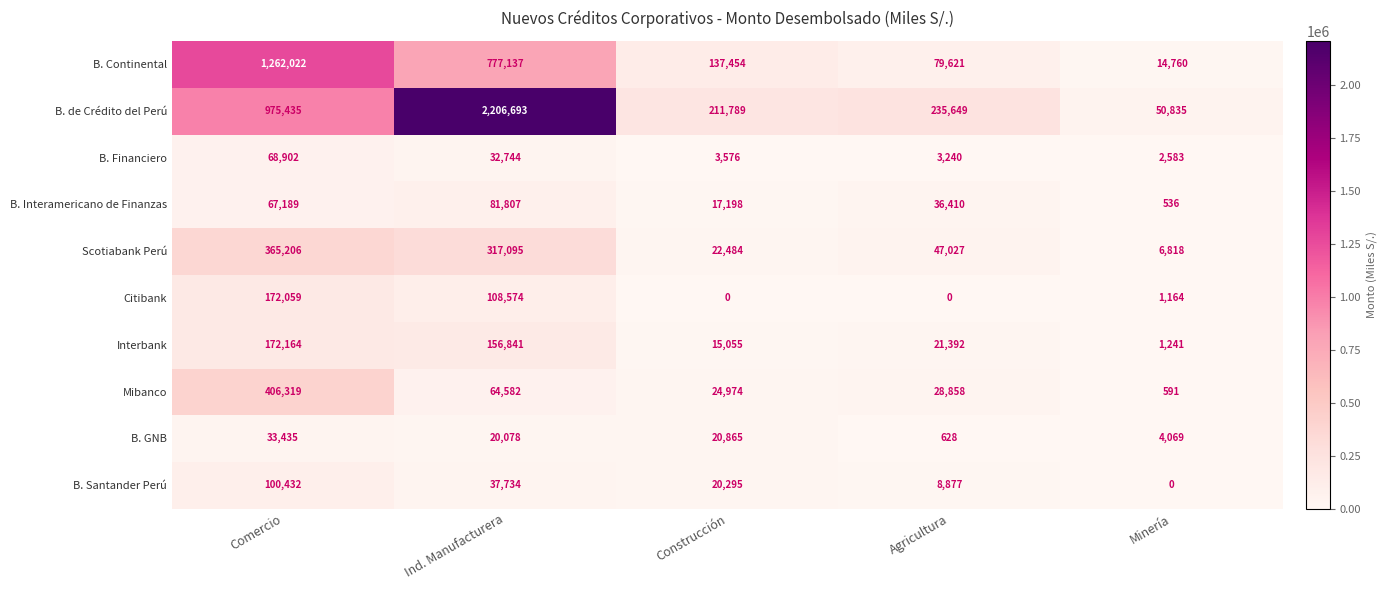

What is the difference between the highest and lowest values at Agricultura?

235649